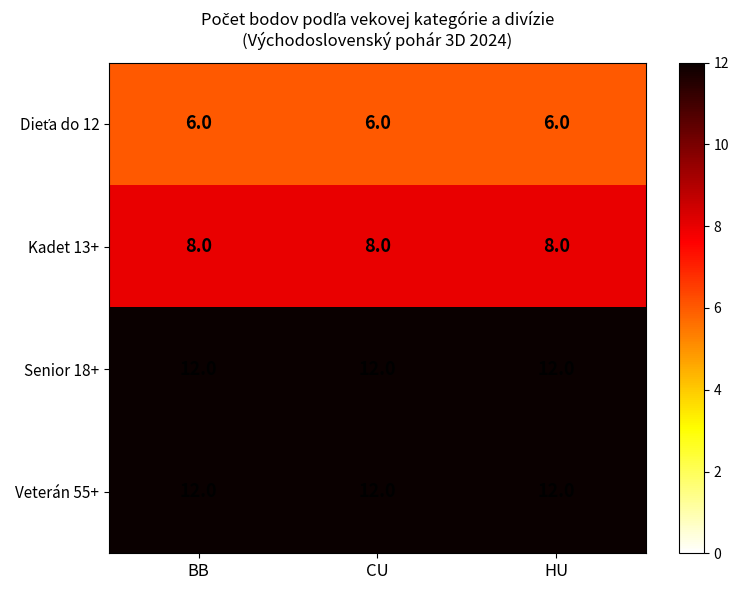

What is the spread (max minus min) of values at CU?

6